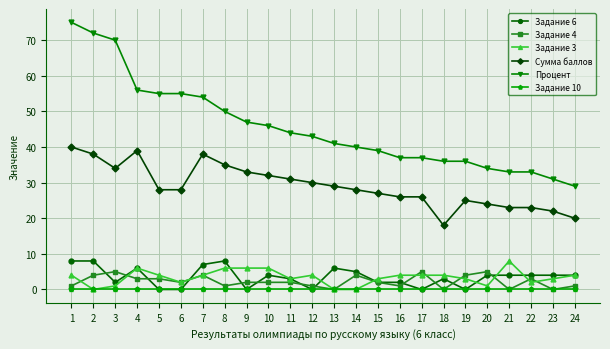

At which category does Задание 4 reach its first local peak?

3